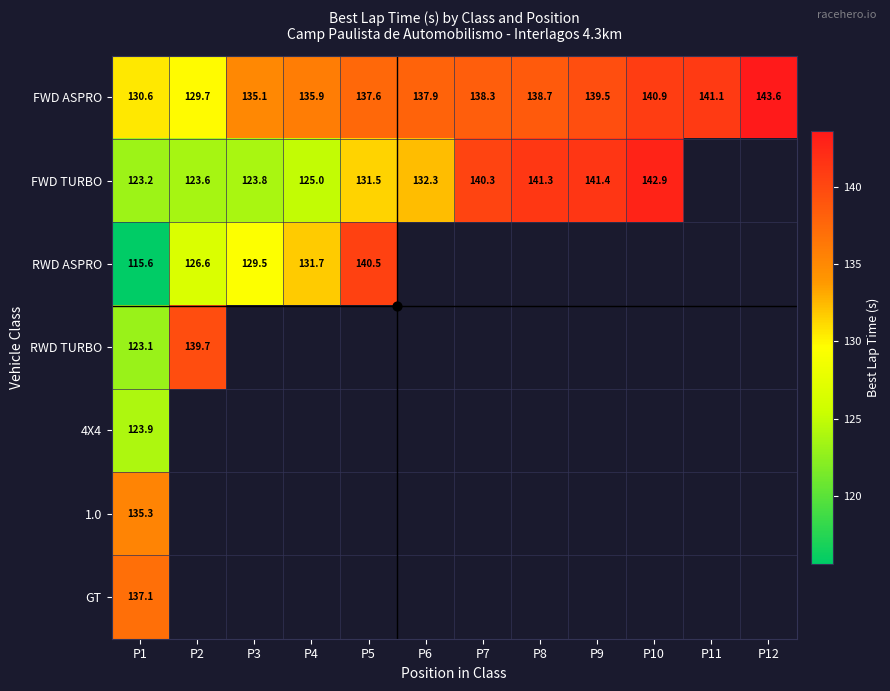

At which category does the chart reach its peak across all series?

P12